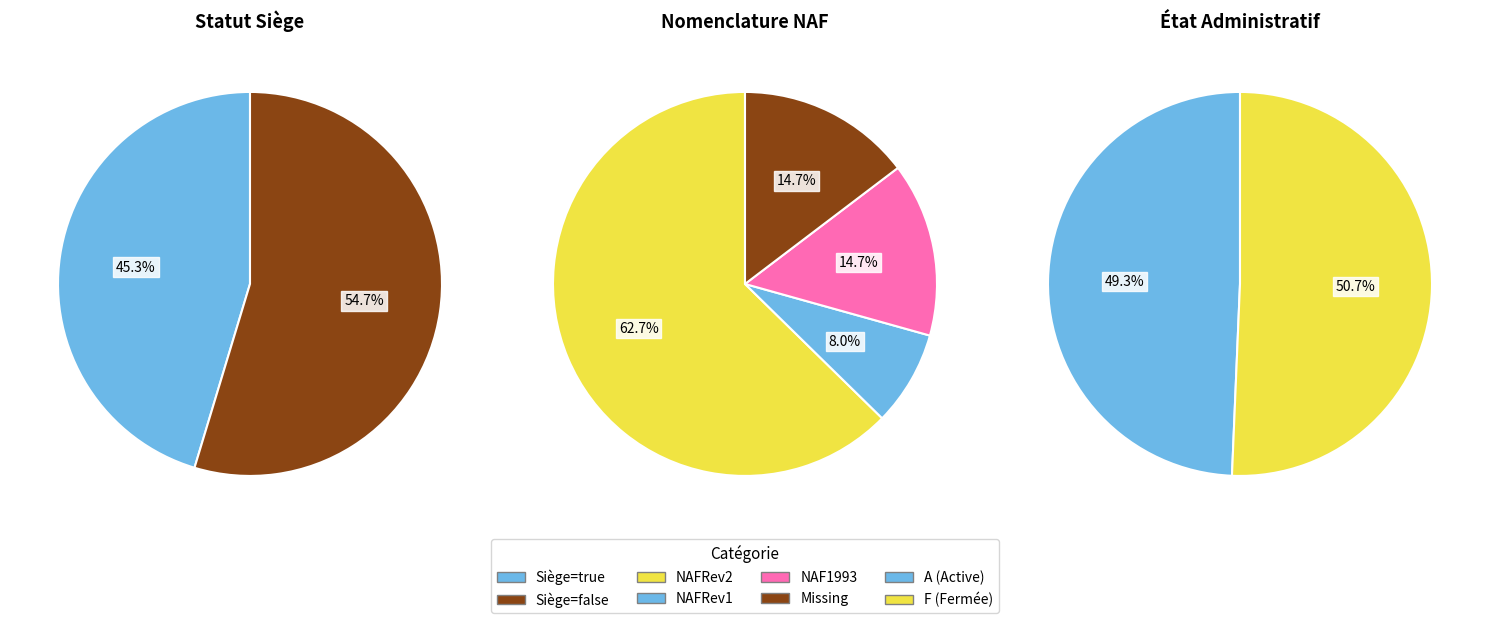

What percentage is the false slice, to the nearest percent?

55%